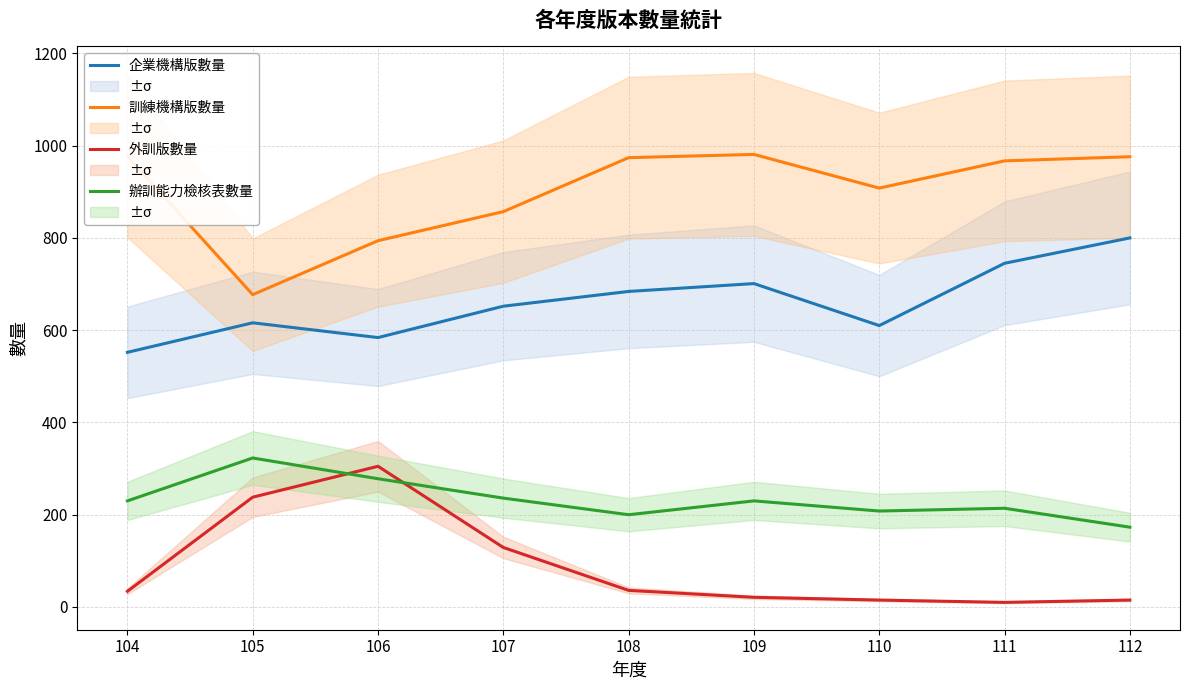

What is the difference between the maximum and minimum values in the 企業機構版數量 series?

248